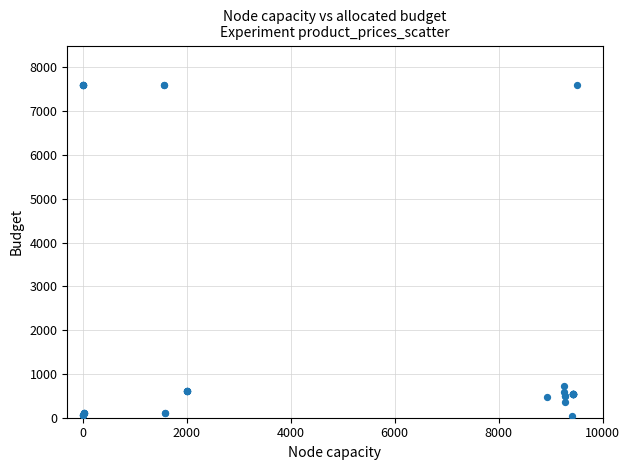

What Y value in the scatter plot is closest to 3814?

724.5